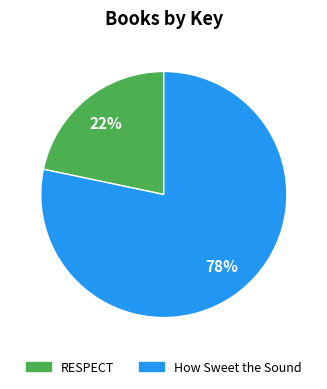

Which category has the biggest portion of the pie?

How Sweet the Sound